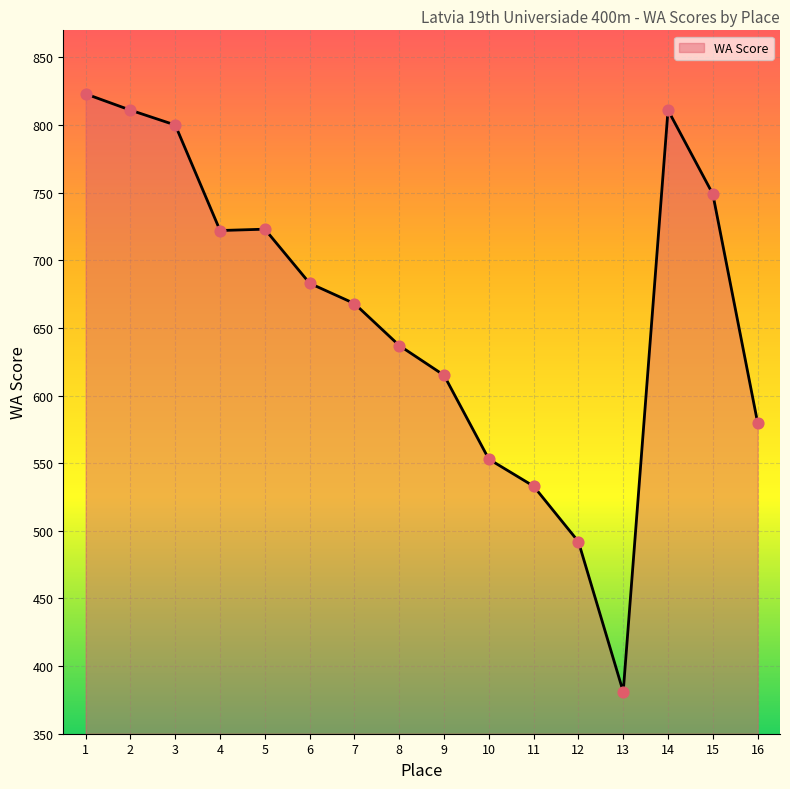

What is the change in value from 3 to 13?

-419